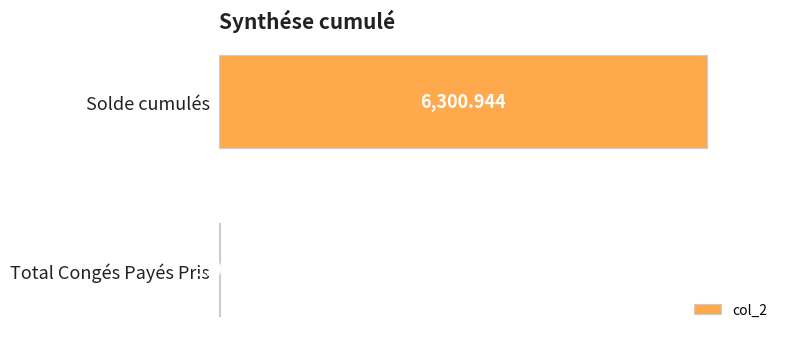

Where is the data nearest to the value 3150?

Total Congés Payés Pris